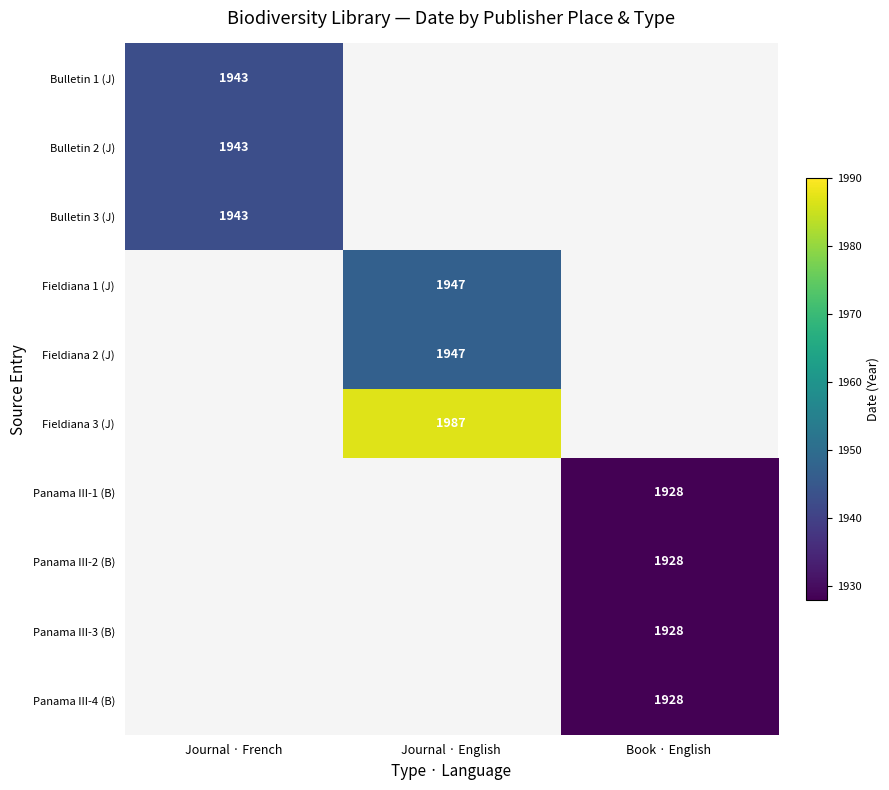

True or false: Bulletin 3 (J) has a value of 3211 at Journal · French.

False